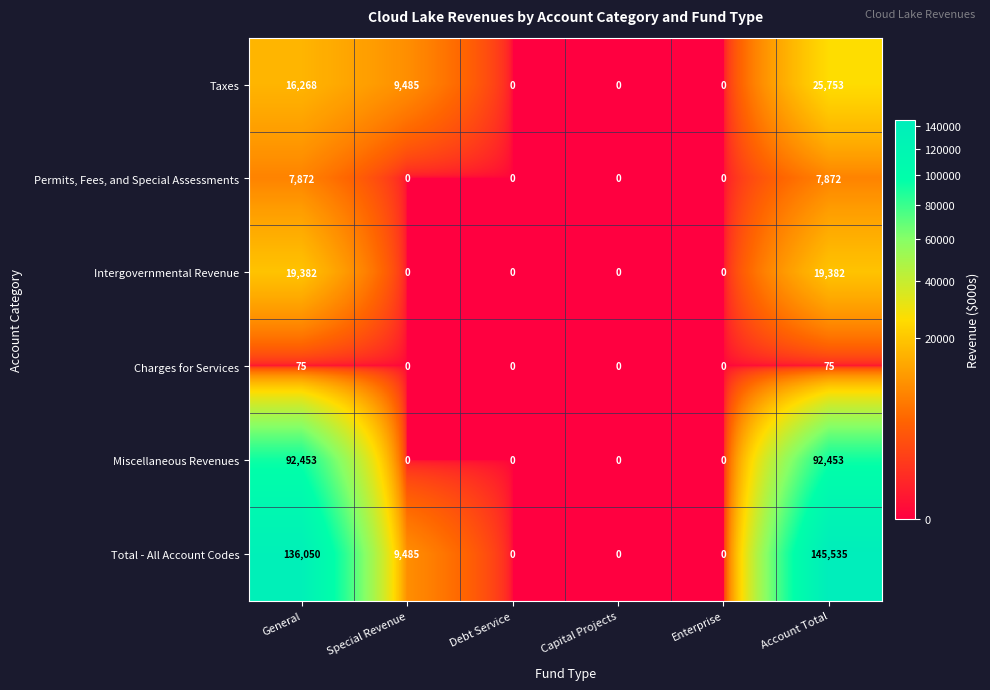

At which category is the sum across all series the highest?

Account Total